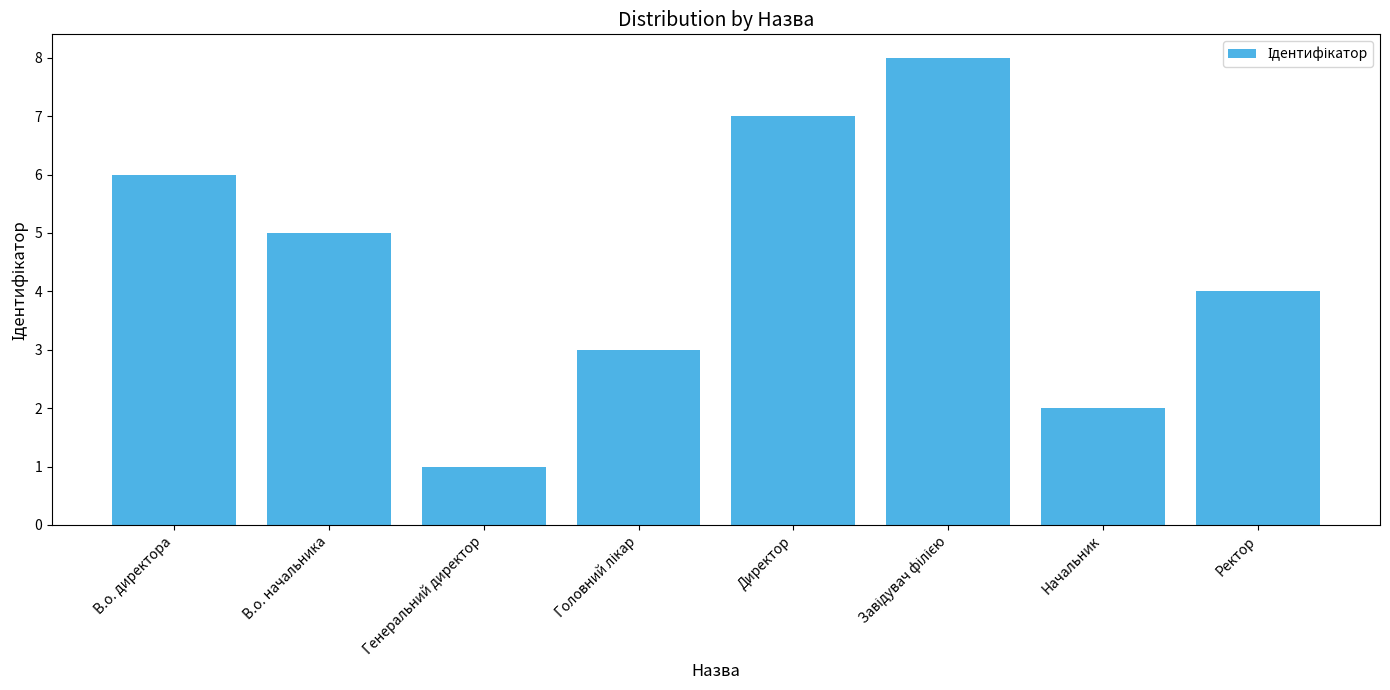

What is the greatest value displayed?

8